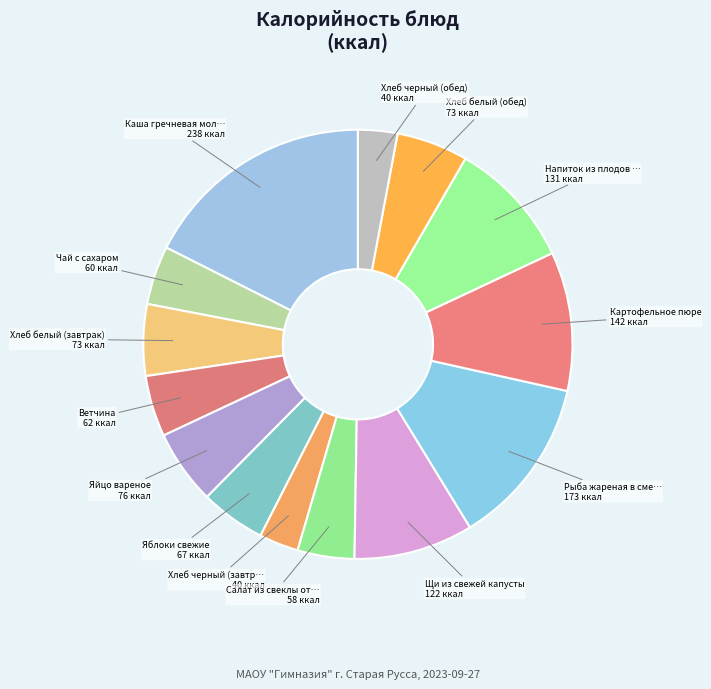

How many slices are in this pie chart?

14